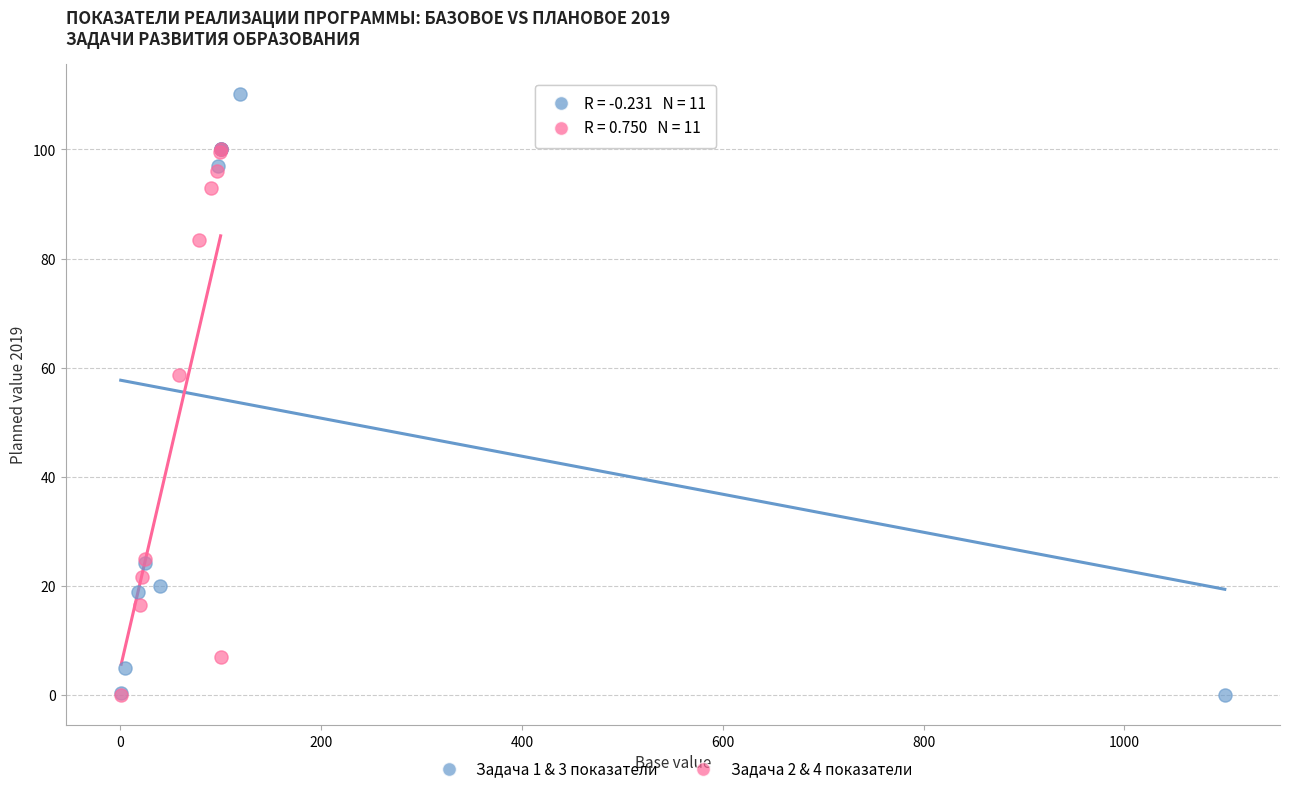

Which series has the widest spread of Y values?

Задача 1 & 3 показатели